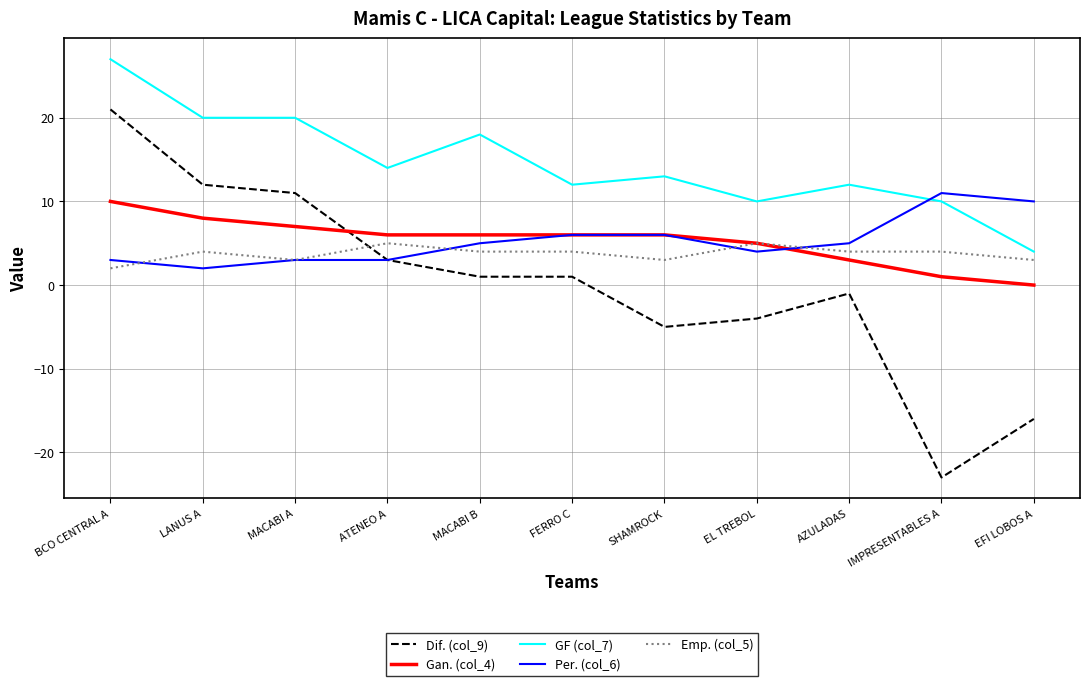

How many lines are shown in the chart?

5